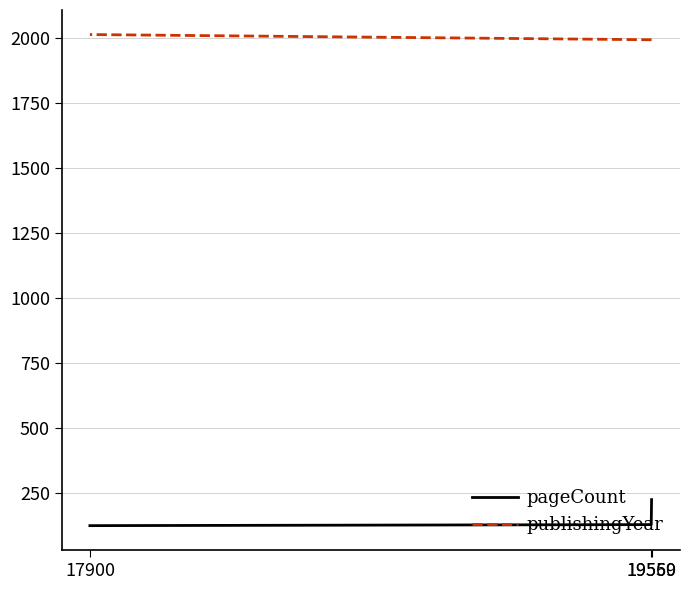

Which category has the lowest value in the pageCount series?

17900